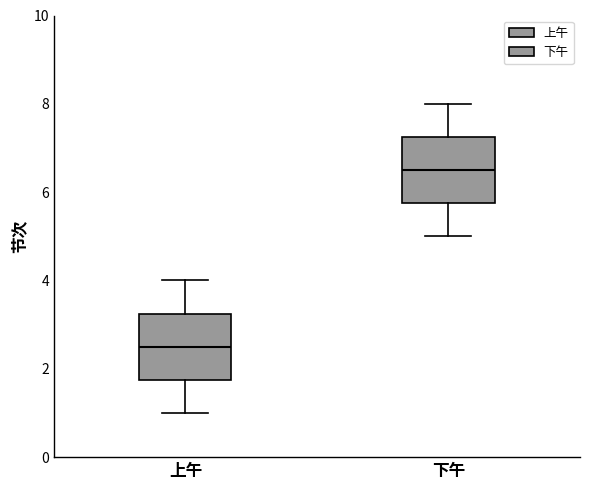

Which box has the lowest median line?

上午